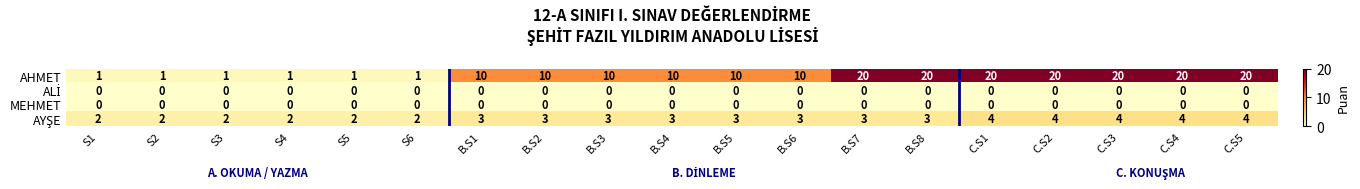

At how many categories does at least one series exceed 15?

7